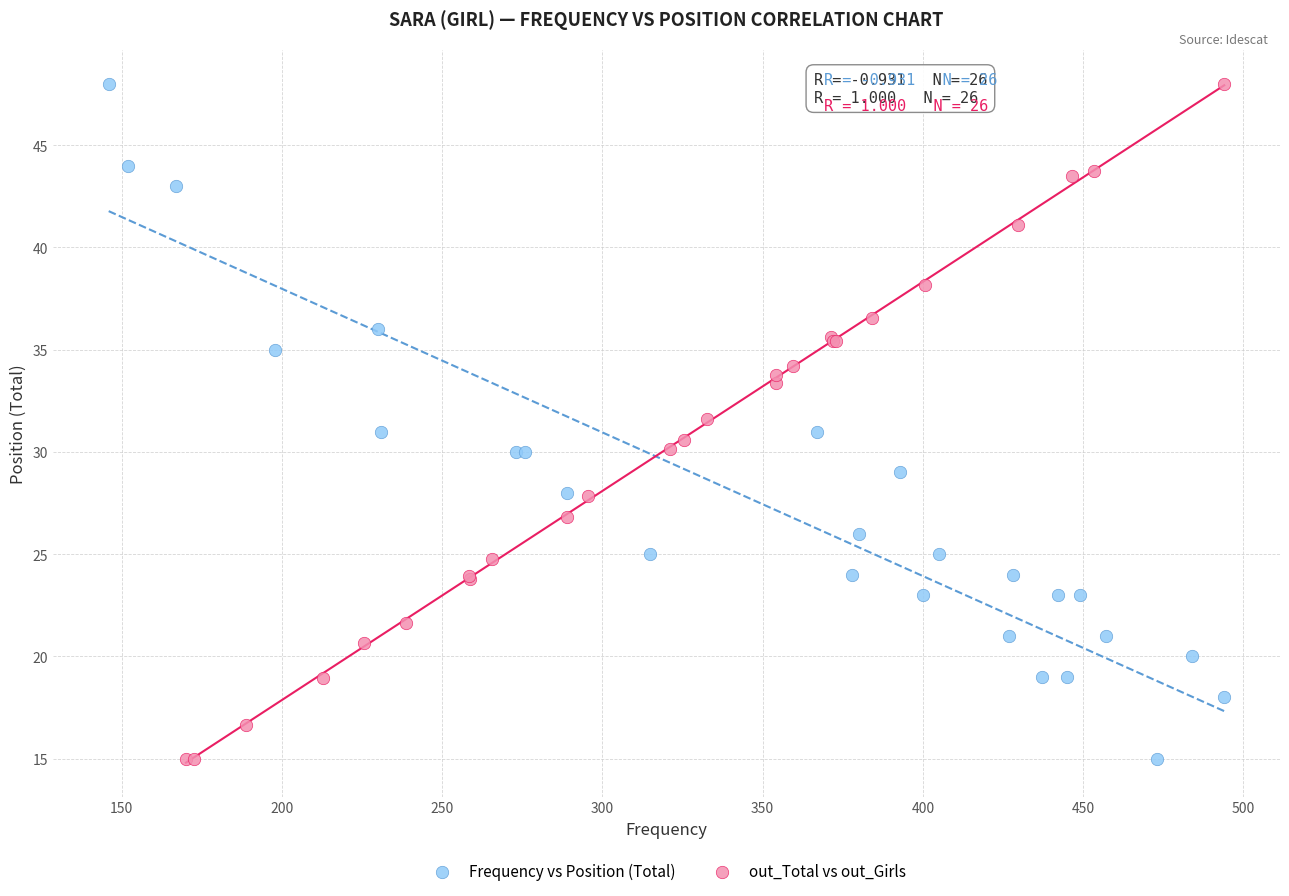

What are all the series names shown in the legend?

Frequency vs Position (Total), out_Total vs out_Girls